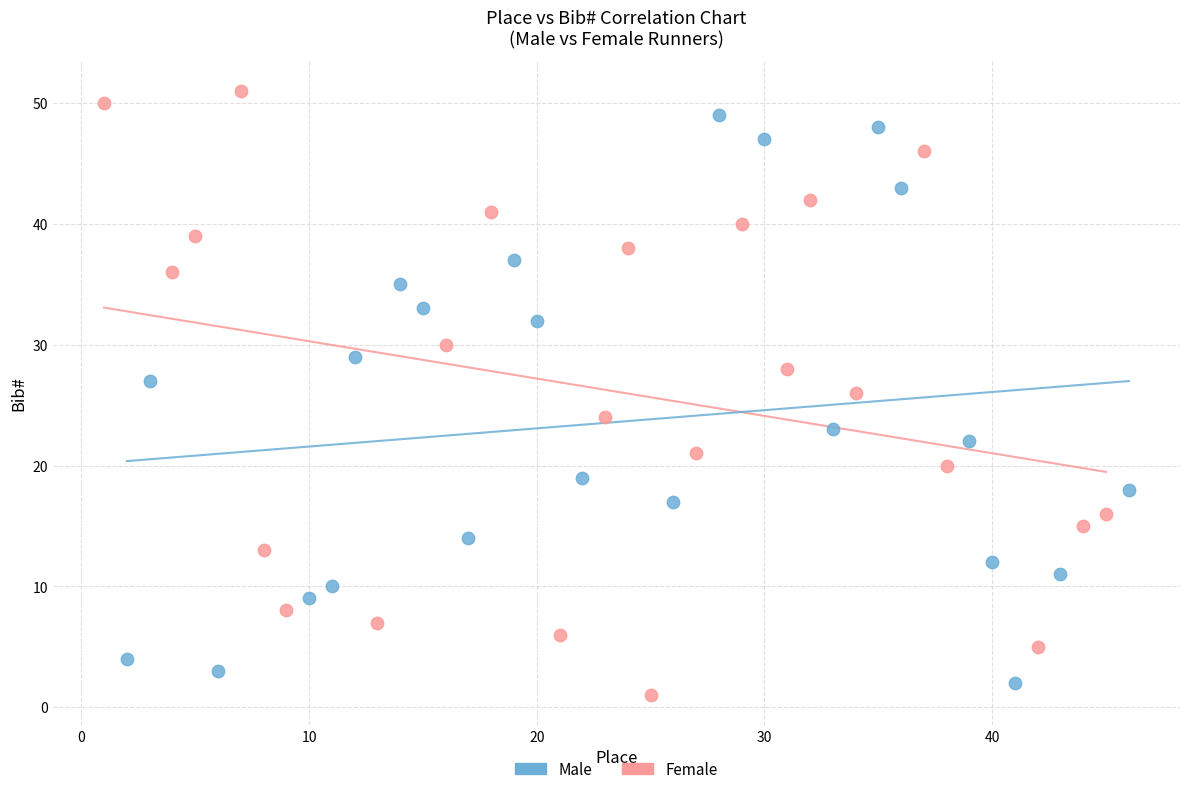

Which series reaches the maximum Y coordinate?

Female